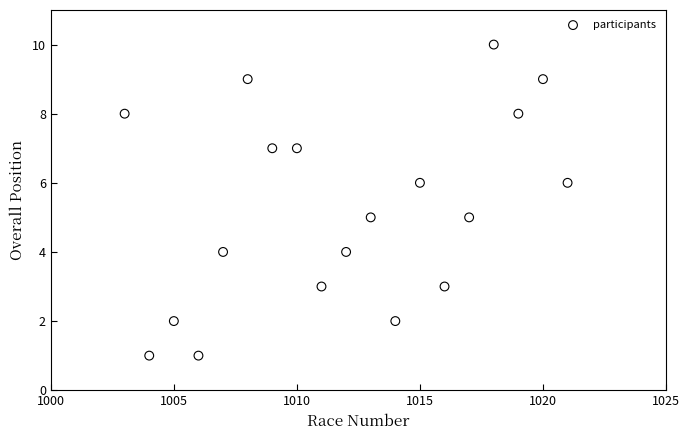

What is the range of Y values (max minus min)?

9